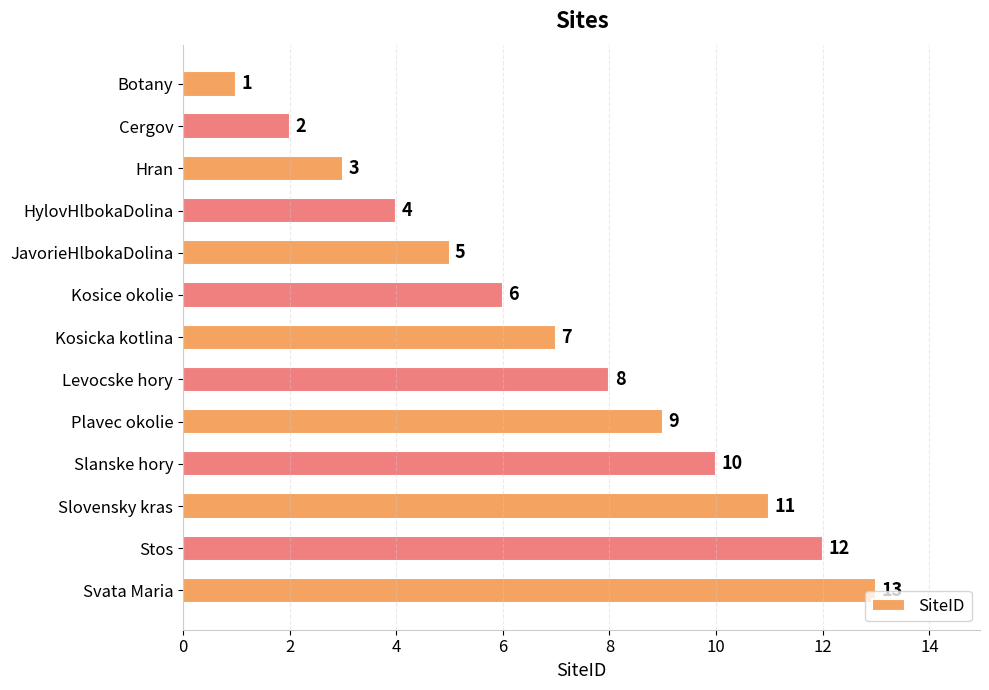

What is the change in value from Kosice okolie to Slanske hory?

+4